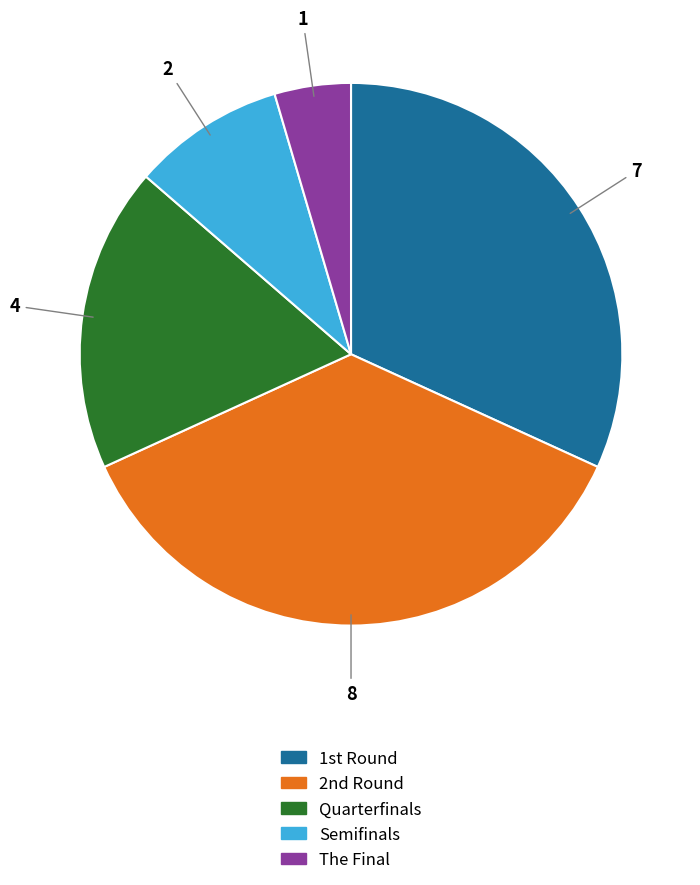

Approximately how many times larger is the value at The Final compared to Semifinals?

0.5